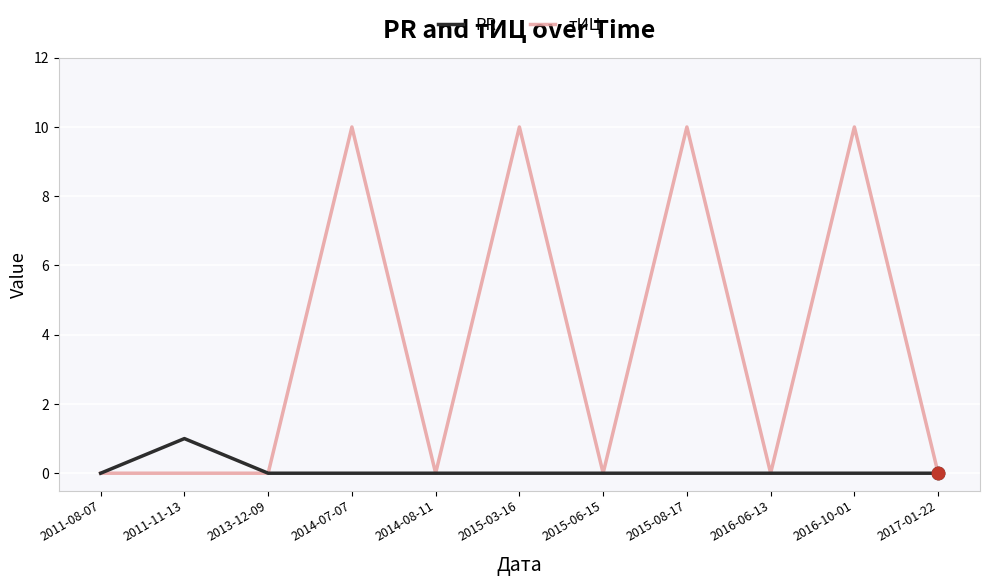

Is the value of тИЦ at 2016-10-01 greater than the value of PR at 2015-08-17?

Yes